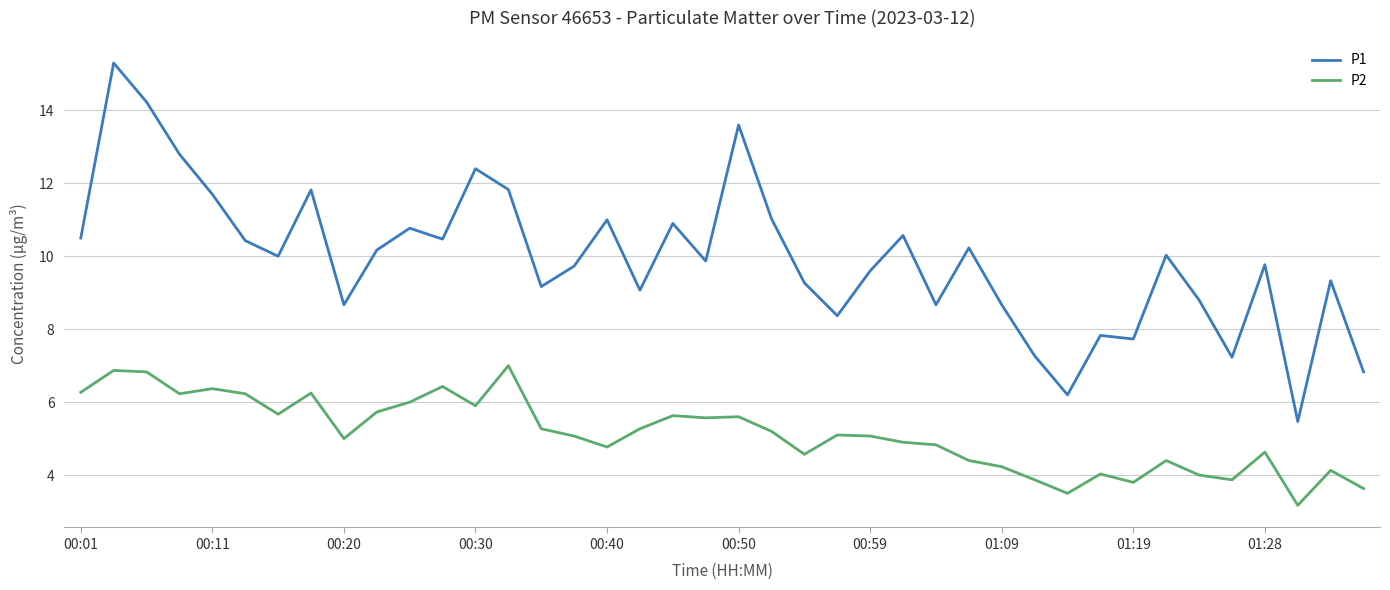

Does the chart display data point markers on the line(s)?

No